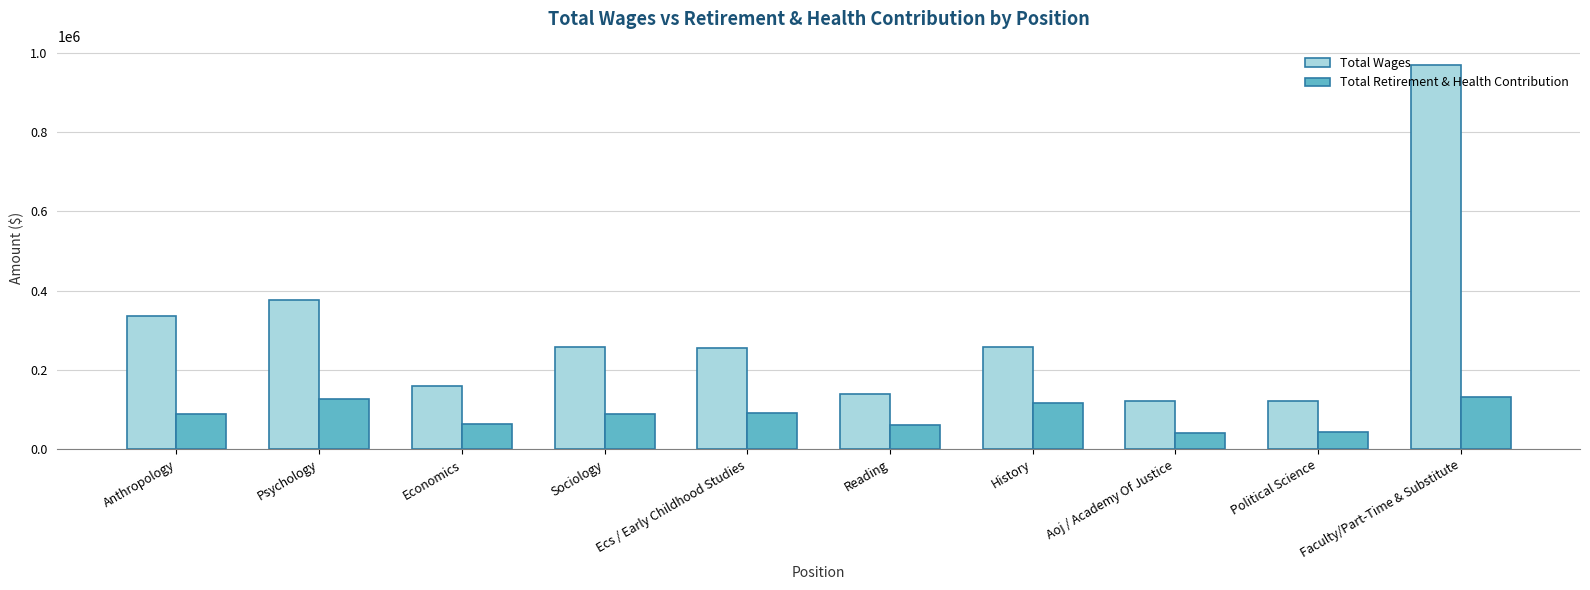

How many groups of bars are there?

10